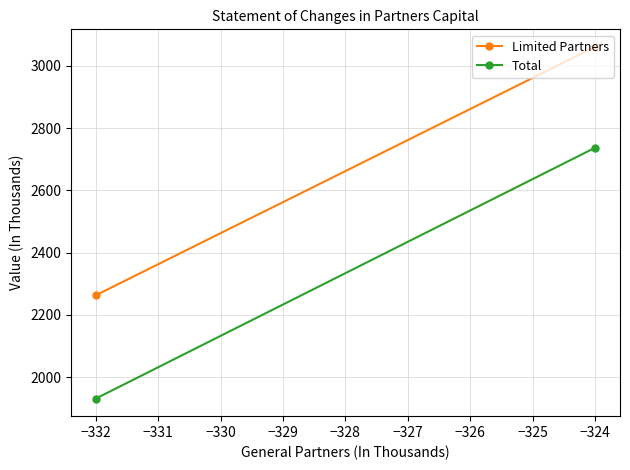

How many data points does each series have?

2